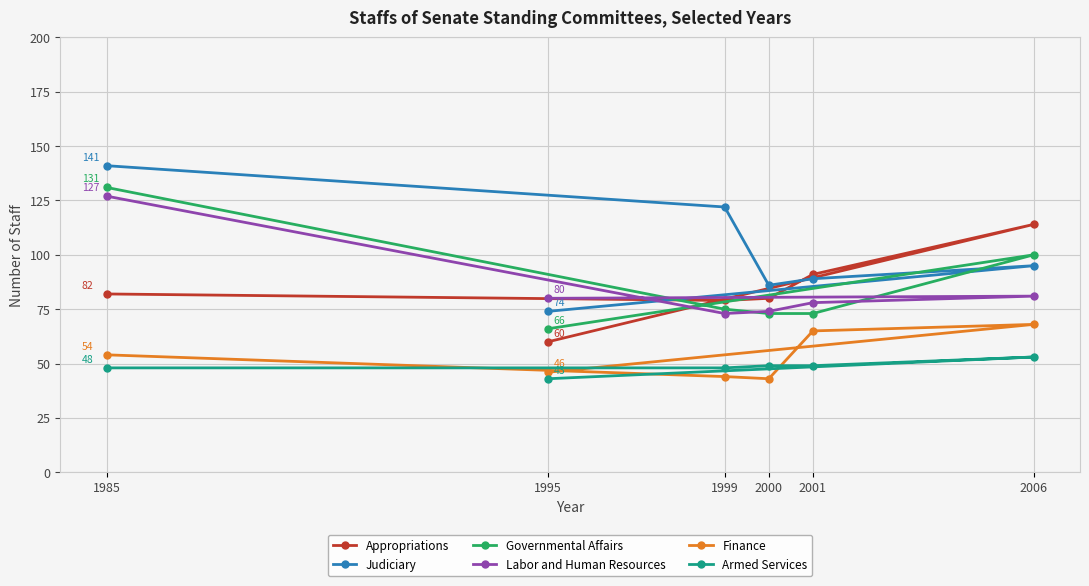

What is the approximate value of Labor and Human Resources at 1995?

80